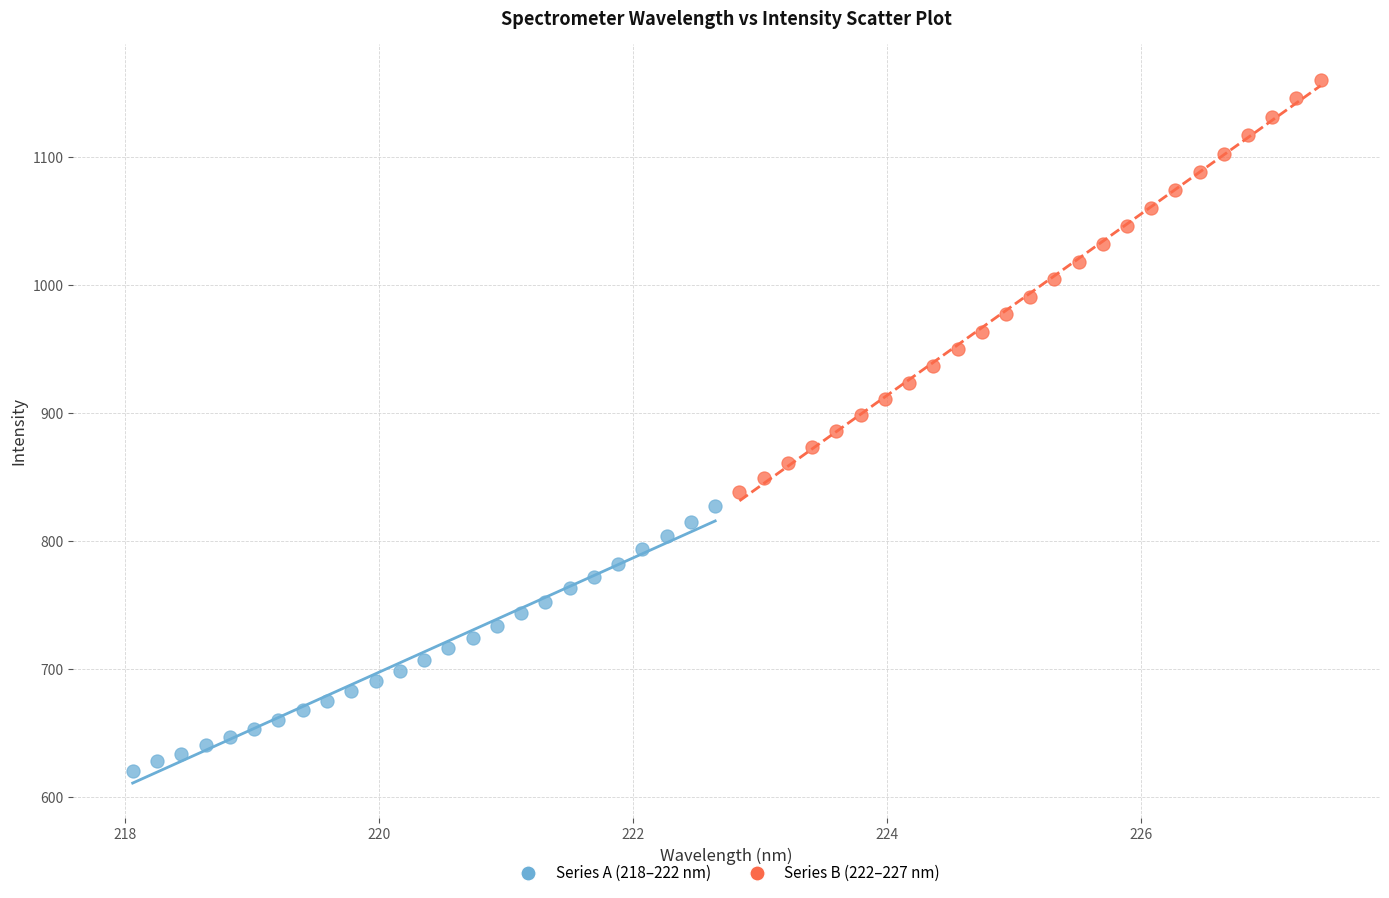

What are all the series names shown in the legend?

Series A (218–222 nm), Series B (222–227 nm)